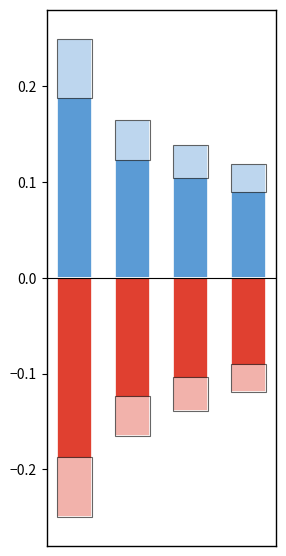

The value at sig is 0.2. True or false?

False